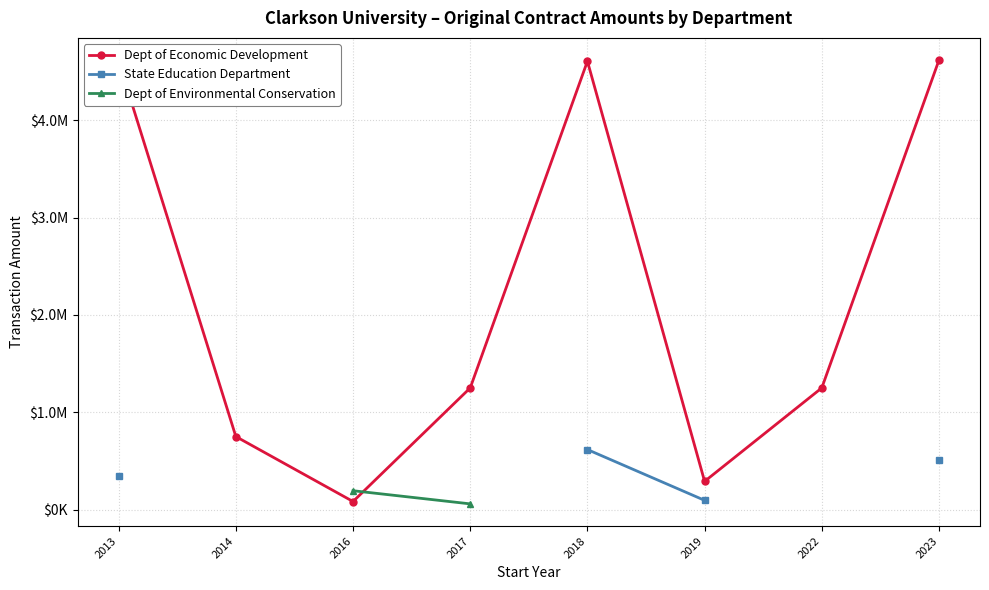

True or false: State Education Department has more than 0 interior local peaks.

False